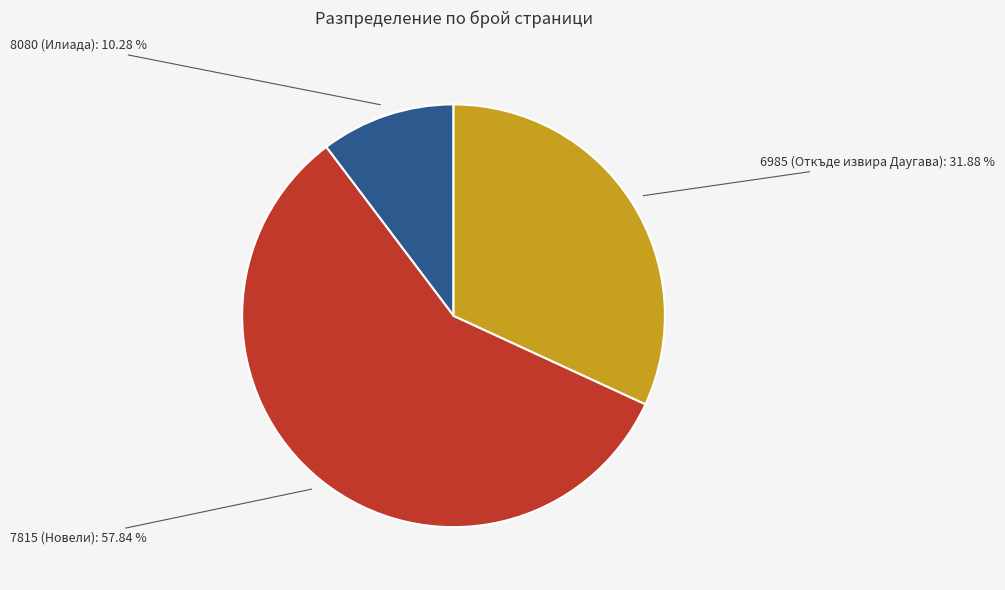

The 8080 (Илиада) slice represents 10% of the pie. True or false?

True